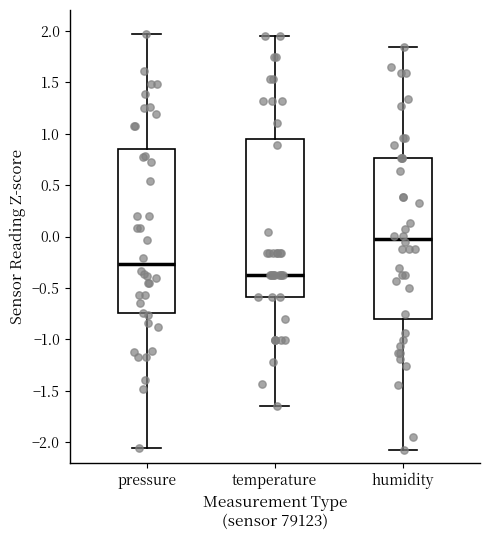

Reading left to right, transcribe this box plot: for each box, give where its median line is, the range the box spans, and where its two whiskers end, as read against the y-axis. The values are not printed on the chart, so give them approximately, as read against the axis.

pressure: median -0.25, box -0.75 to 0.85, whiskers -2.05 to 1.95
temperature: median -0.40, box -0.60 to 0.95, whiskers -1.65 to 1.95
humidity: median 0.00, box -0.80 to 0.75, whiskers -2.10 to 1.85